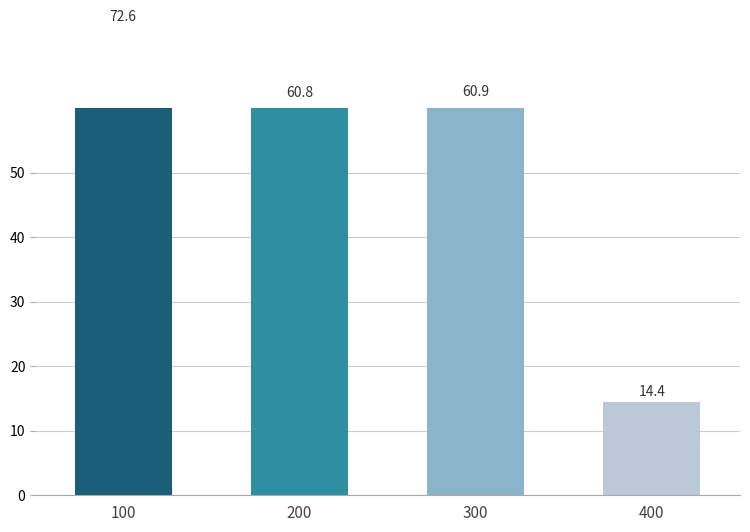

List the labels in order of value, smallest first.

400, 200, 300, 100